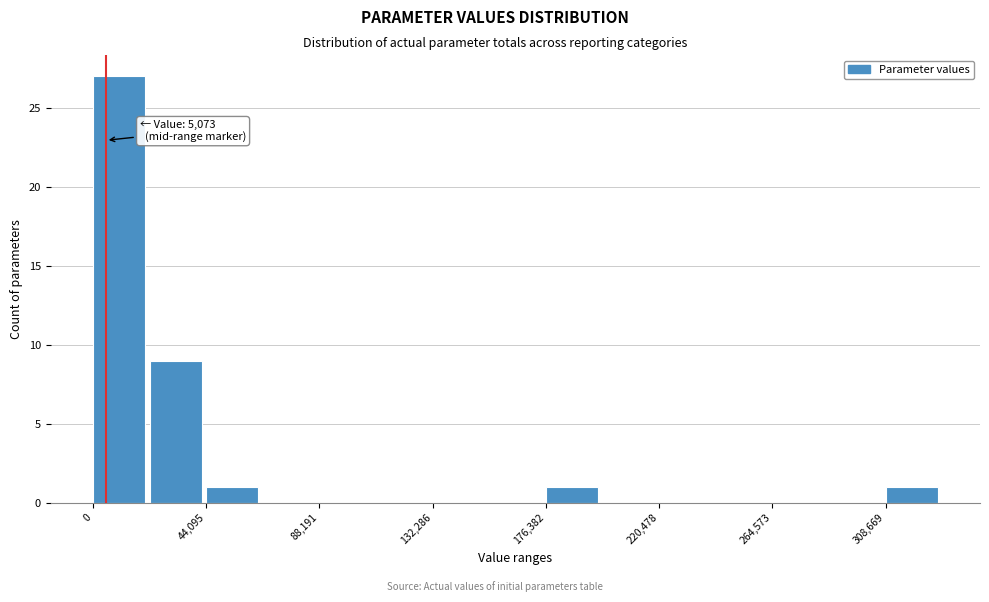

Over which range of the x-axis is the bar tallest?

0 to 20000